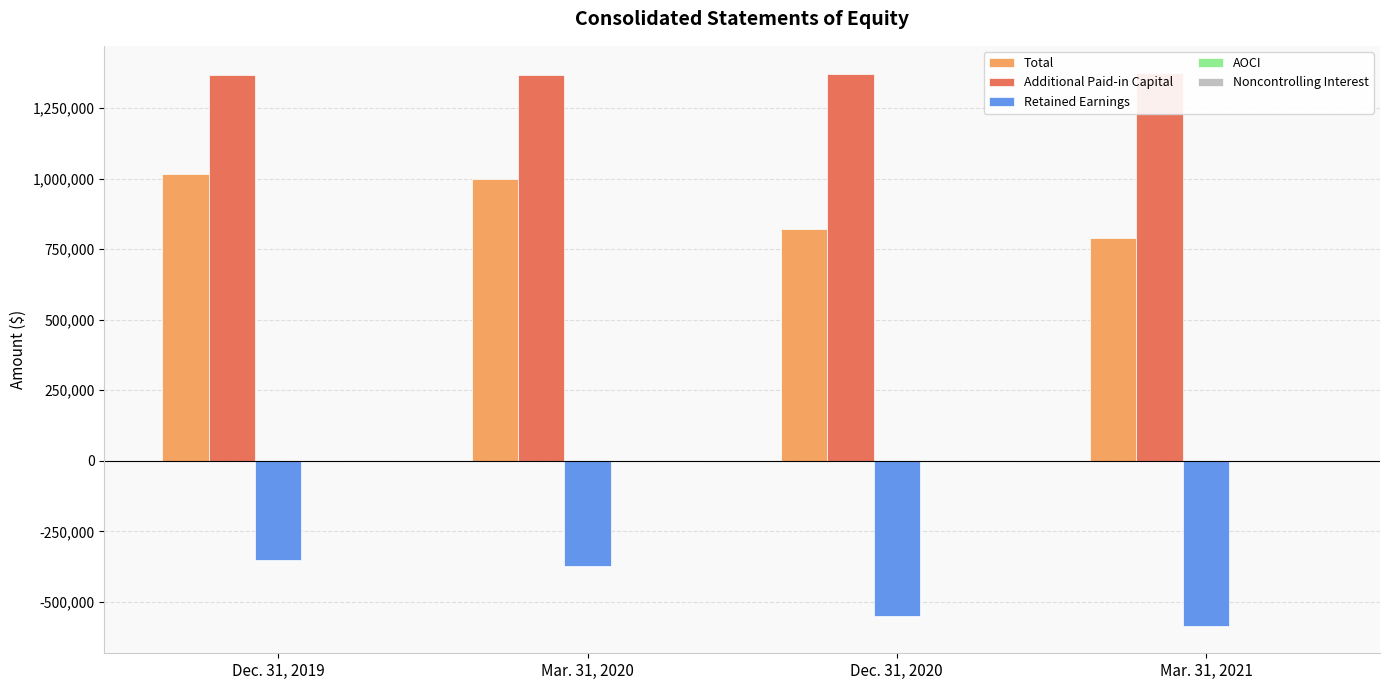

The Noncontrolling Interest series shows 1707 at Dec. 31, 2020. True or false?

False